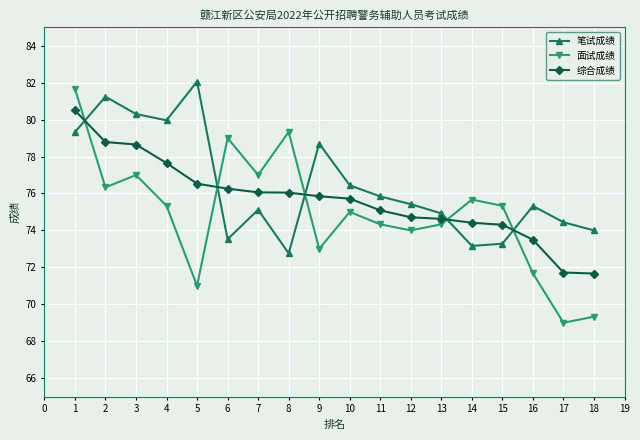

How many data points in 笔试成绩 are above 75?

11